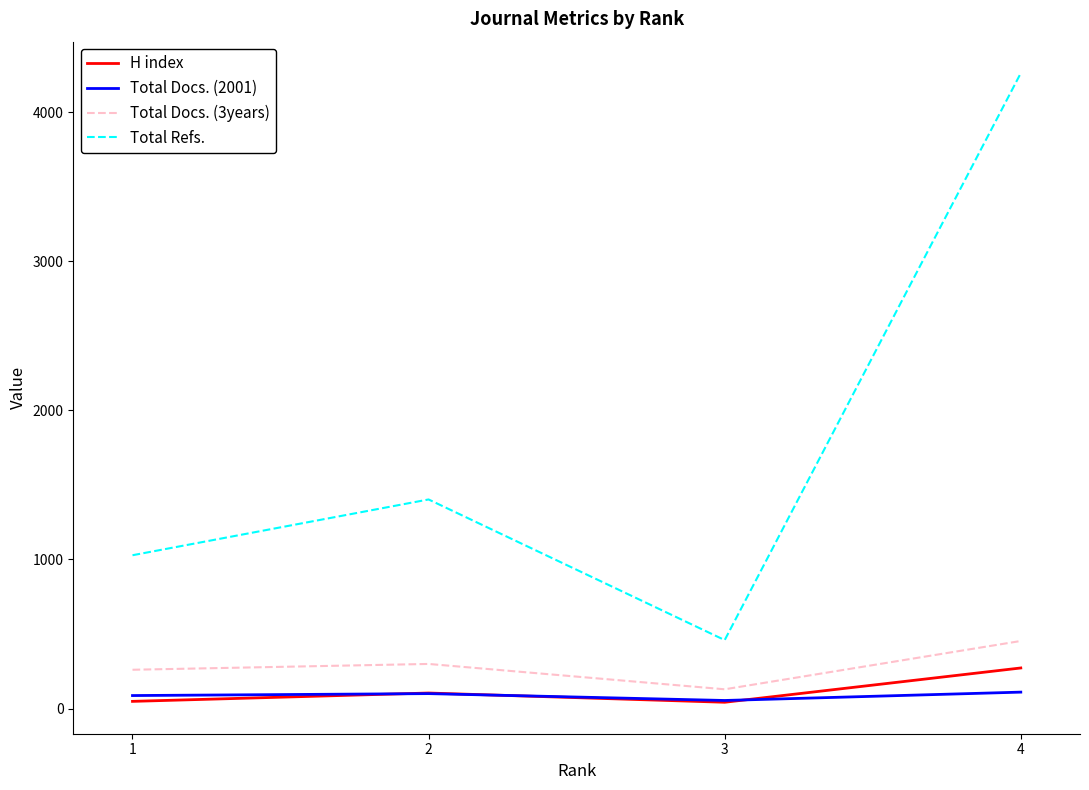

The value of Total Refs. at 2 is 1402. True or false?

True